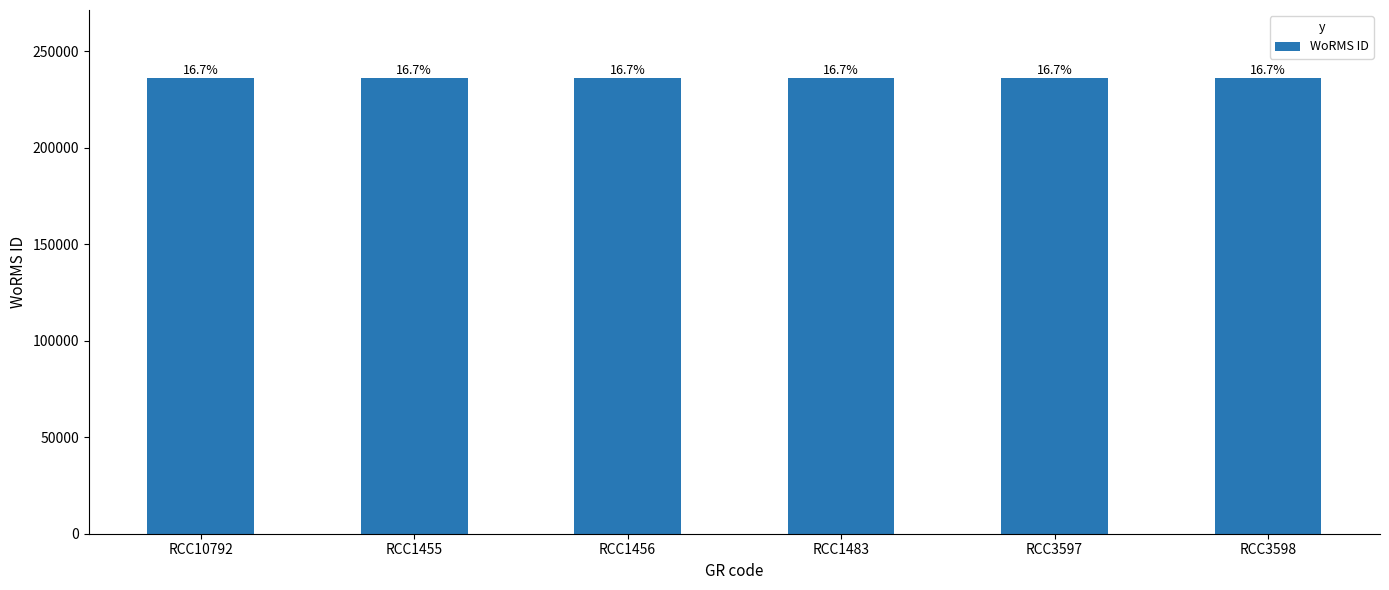

How many bars are there in total?

6